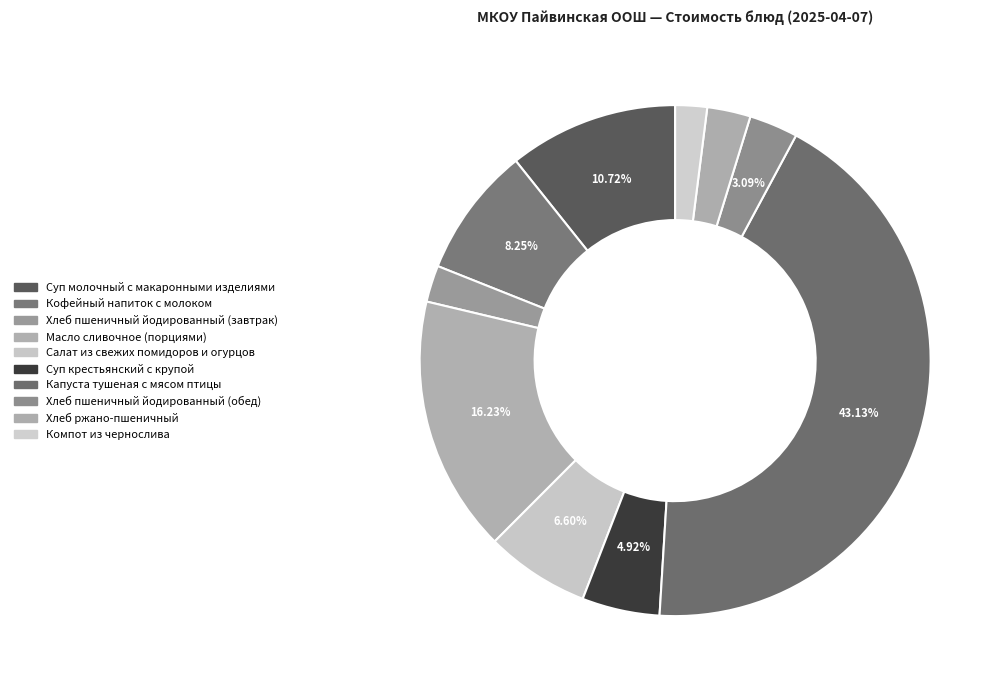

What is the total percentage of Салат из свежих помидоров и огурцов and Суп молочный с макаронными изделиями?

17.3%